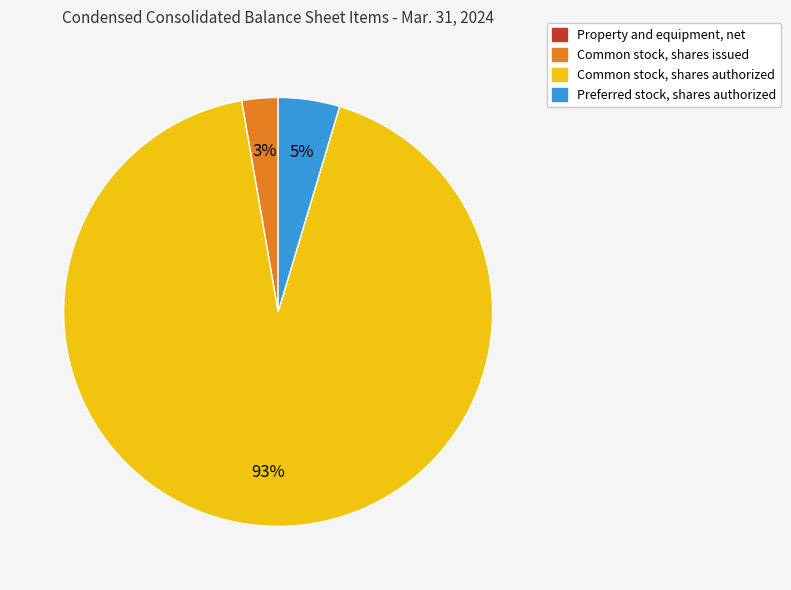

Is Common stock, shares authorized the majority of the pie?

Yes